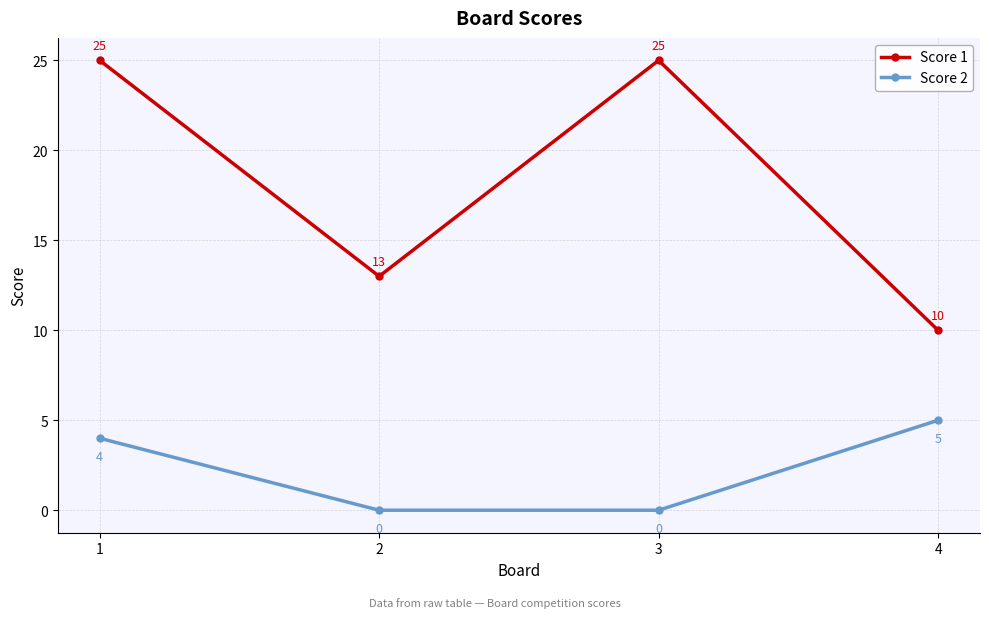

True or false: Score 2 has more than 2 interior local peaks.

False